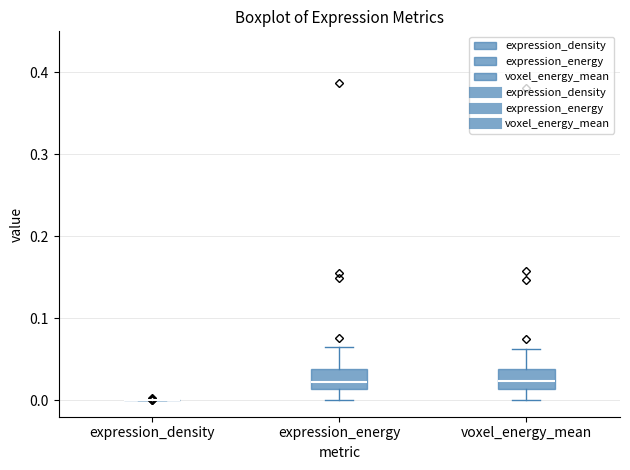

Reading left to right, transcribe this box plot: for each box, give where its median line is, the range the box spans, and where its two whiskers end, as read against the y-axis. The values are not printed on the chart, so give them approximately, as read against the axis.

expression_density: box collapsed to a line at 0.00, whiskers 0.00 to 0.00
expression_energy: median 0.02, box 0.01 to 0.04, whiskers 0.00 to 0.07
voxel_energy_mean: median 0.02, box 0.01 to 0.04, whiskers 0.00 to 0.06